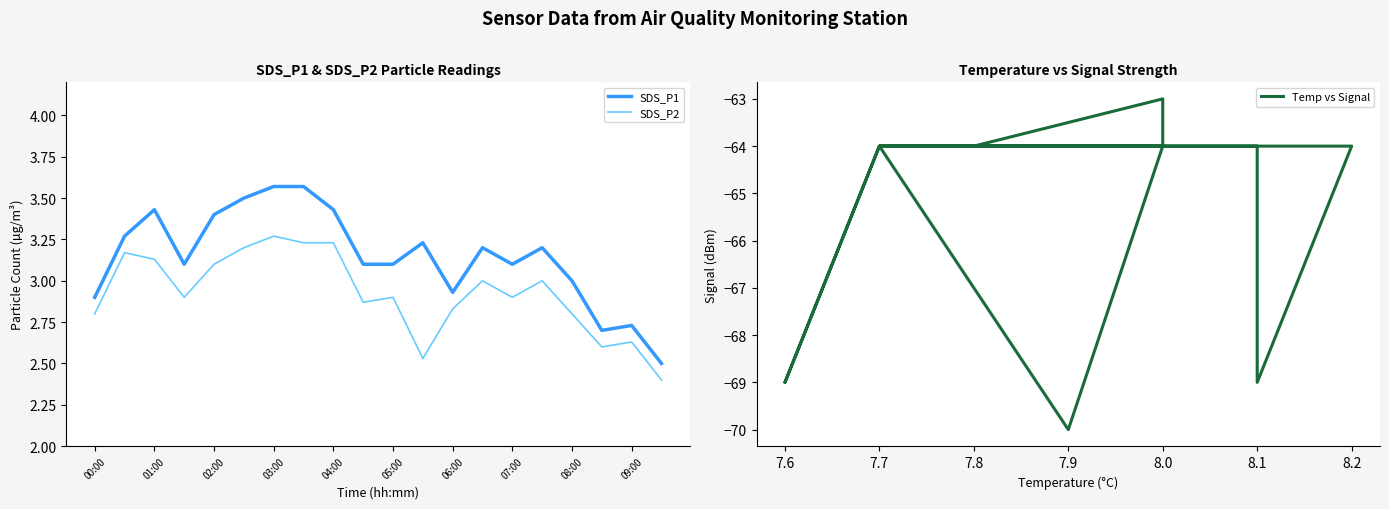

True or false: SDS_P1 has a value of 3.4 at 02:00.

True